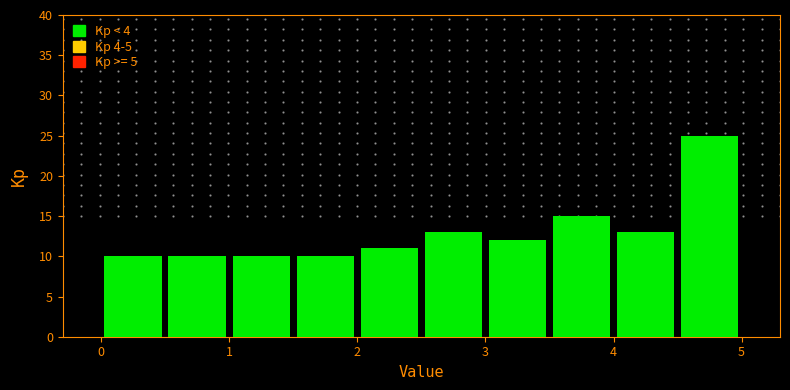

What is the height of the bar covering 1.5 to 2.0 on the x-axis? The values are not printed on the chart, so give them approximately, as read against the axis.

10